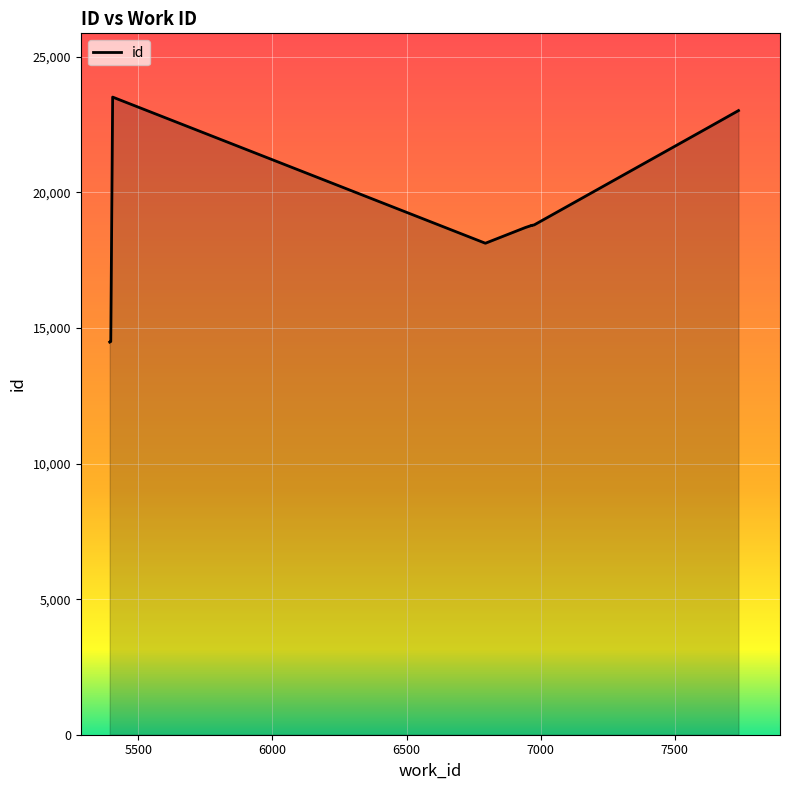

How many points are lower than both their immediate neighbors (excluding endpoints)?

1